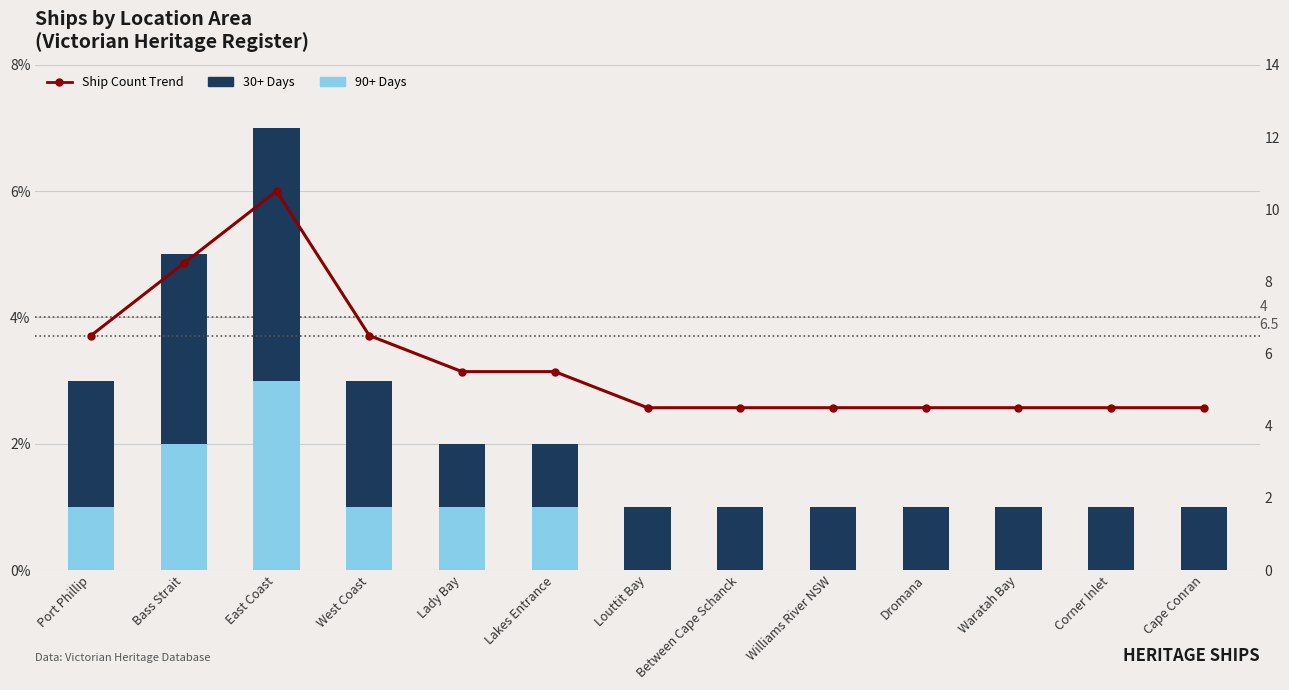

What is the difference between the maximum and minimum values in the Ship Count Trend series?

6.0